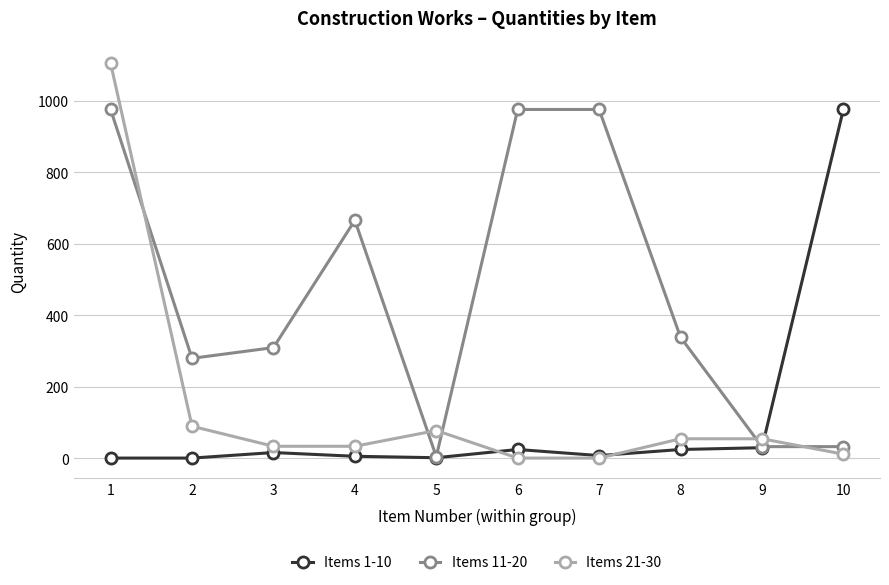

Which series has the largest total across all categories?

Items 11-20